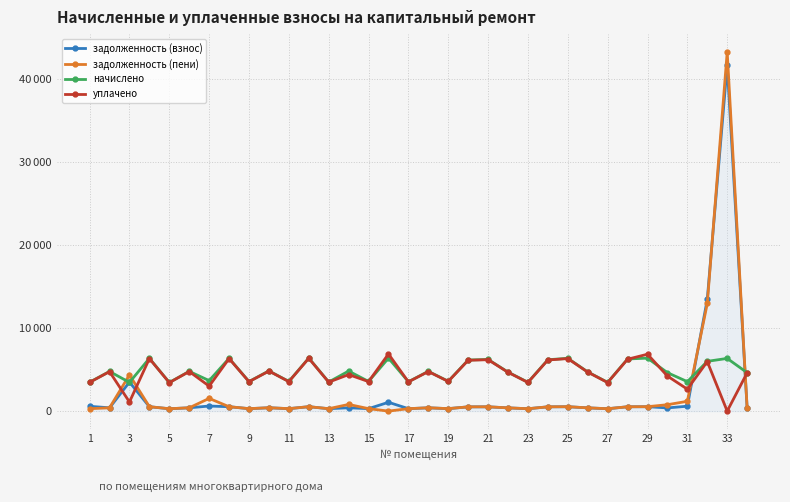

Reading right to left, extract all data points from this chart.

задолженность (взнос): 386.2	41714.5	13477.1	592.1	386.2	532.4	523.9	288.5	393.8	530.5	516.3	289.4	391.9	519.1	513.4	299.9	399.5	295.1	1064.8	298.0	402.4	292.3	533.3	298.0	404.3	297.0	530.5	613.1	399.5	287.6	530.5	3500.7	398.6	580.8
задолженность (пени): 386.2	43303.1	12977.0	1184.4	772.5	532.4	523.9	288.5	393.8	530.5	516.3	289.4	391.9	518.1	513.4	299.9	399.5	295.1	0.0	298.0	804.8	292.3	533.3	298.0	404.3	297.0	530.5	1532.7	399.5	287.4	530.5	4366.2	398.6	290.4
начислено: 4634.9	6354.5	6001.4	3553.1	4634.9	6388.7	6286.2	3462.0	4726.1	6365.9	6195.1	3473.4	4703.3	6229.2	6160.9	3598.6	4794.4	3541.7	6388.7	3575.9	4828.6	3507.5	6400.1	3575.9	4851.2	3564.5	6365.9	3678.4	4794.4	3450.6	6365.9	3462.0	4783.0	3484.7
уплачено: 4612.5	0.0	5972.8	2647.7	4226.3	6859.4	6255.8	3445.3	4703.2	6335.1	6165.2	3456.6	4680.6	6199.3	6131.2	3581.2	4771.2	3524.6	6890.8	3558.6	4402.9	3490.5	6368.7	3558.6	4827.8	3547.3	6335.1	3012.0	4771.2	3434.1	6335.1	1100.0	4759.9	3467.8